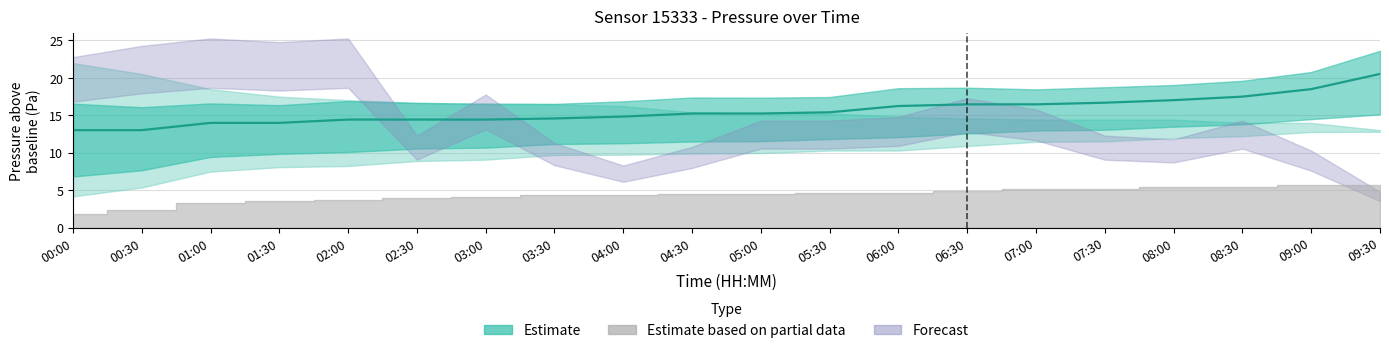

What is the difference between the values at 01:00 and 07:00?

2.5